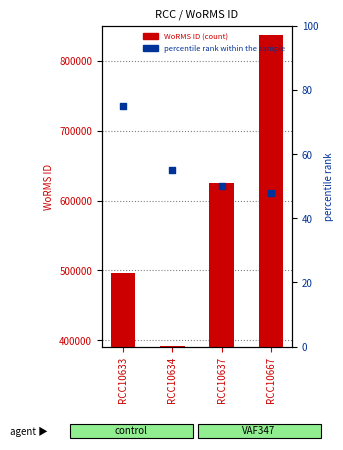

What are all the series names shown in the legend?

WoRMS ID, percentile rank within the sample